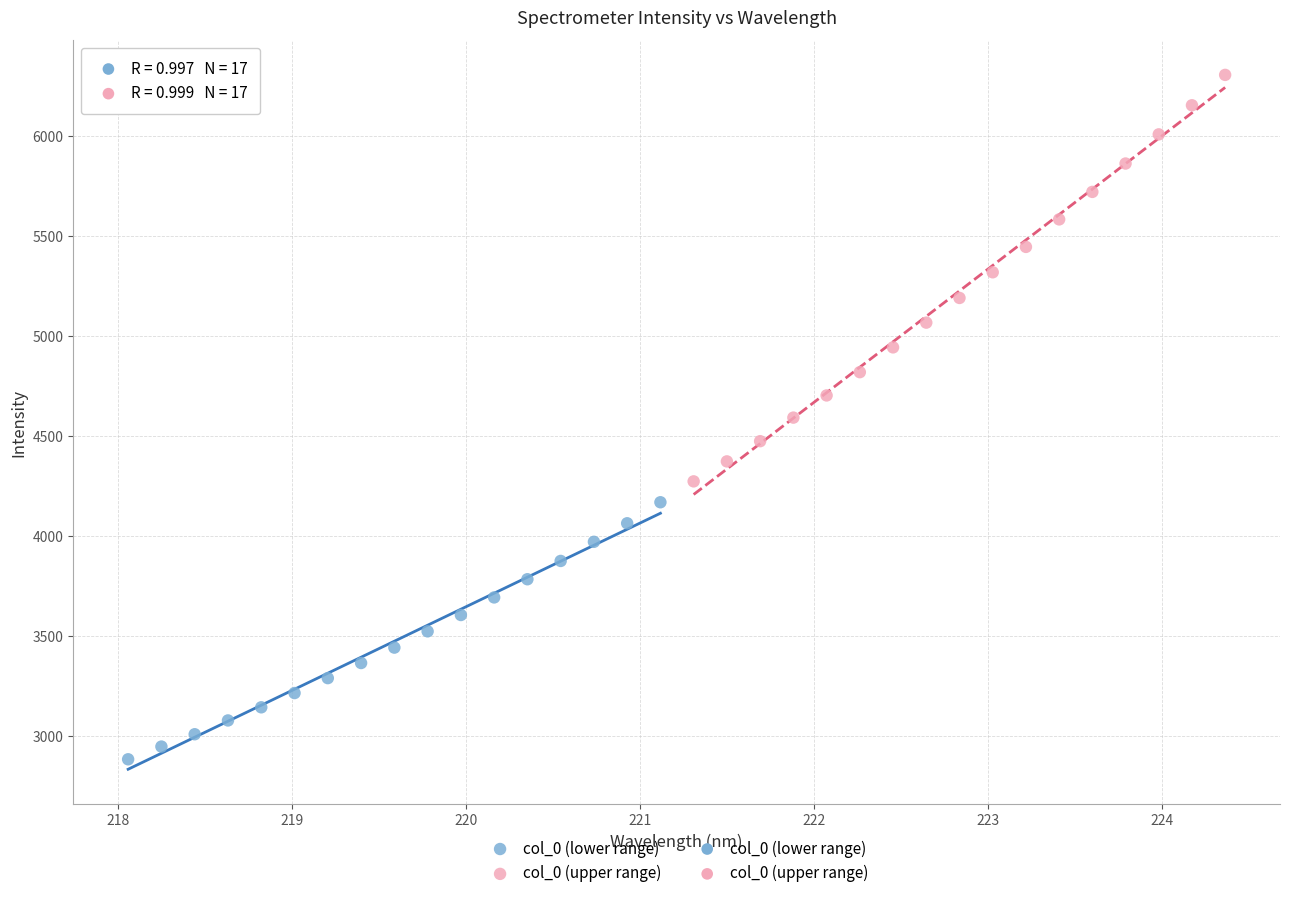

Which series has the widest spread of Y values?

col_0 (upper range)